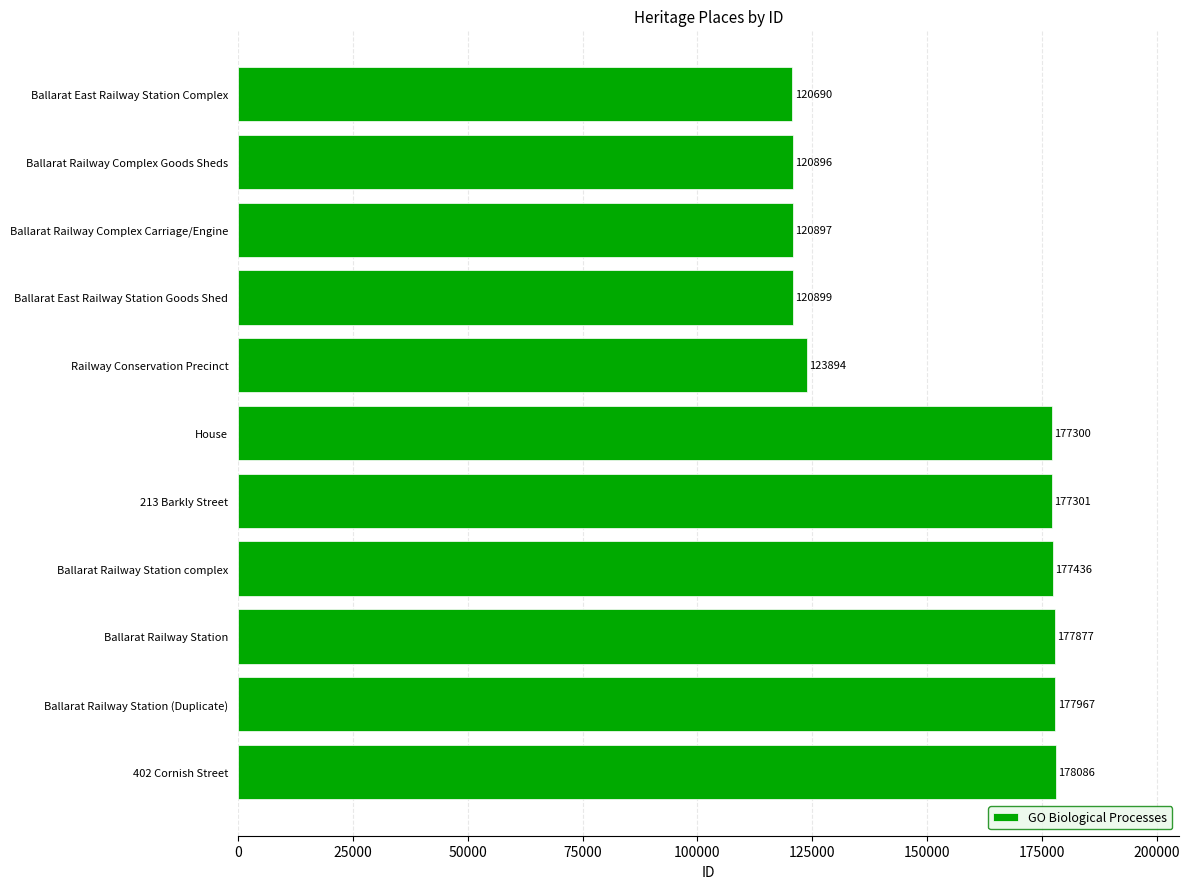

What is the sum of all values?

1673243